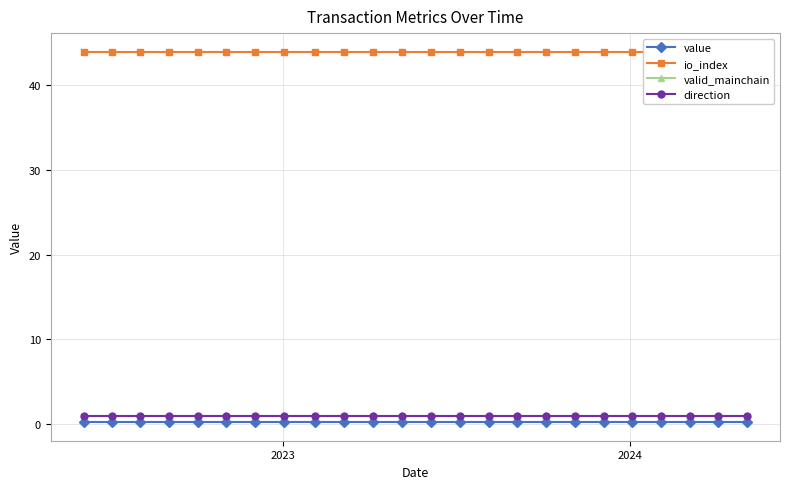

Is the value of direction at 2023 greater than the value of io_index at 8?

No